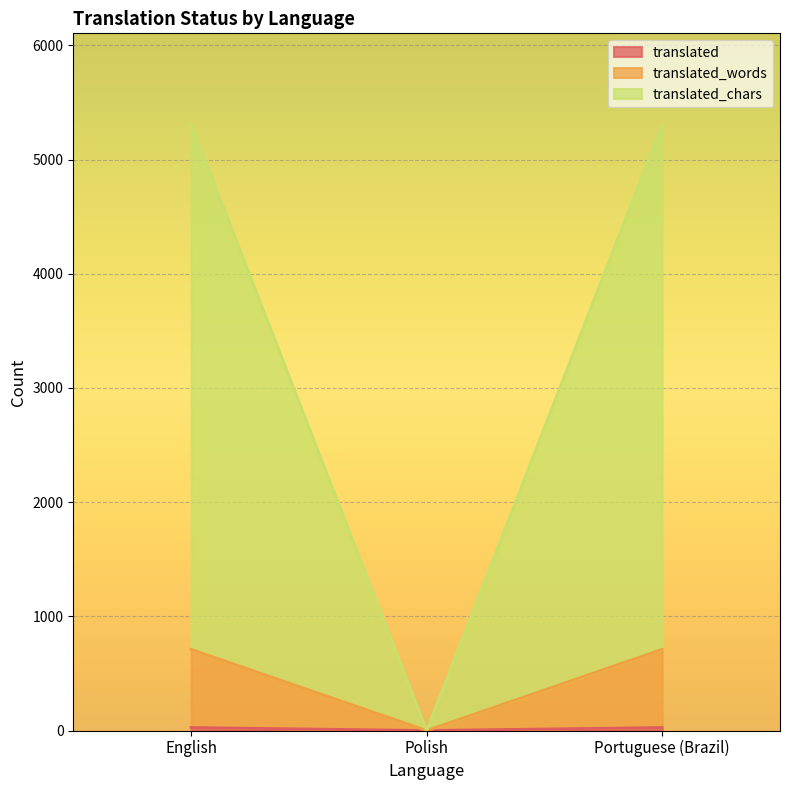

What value does the translated_words series have at Portuguese (Brazil)?

711